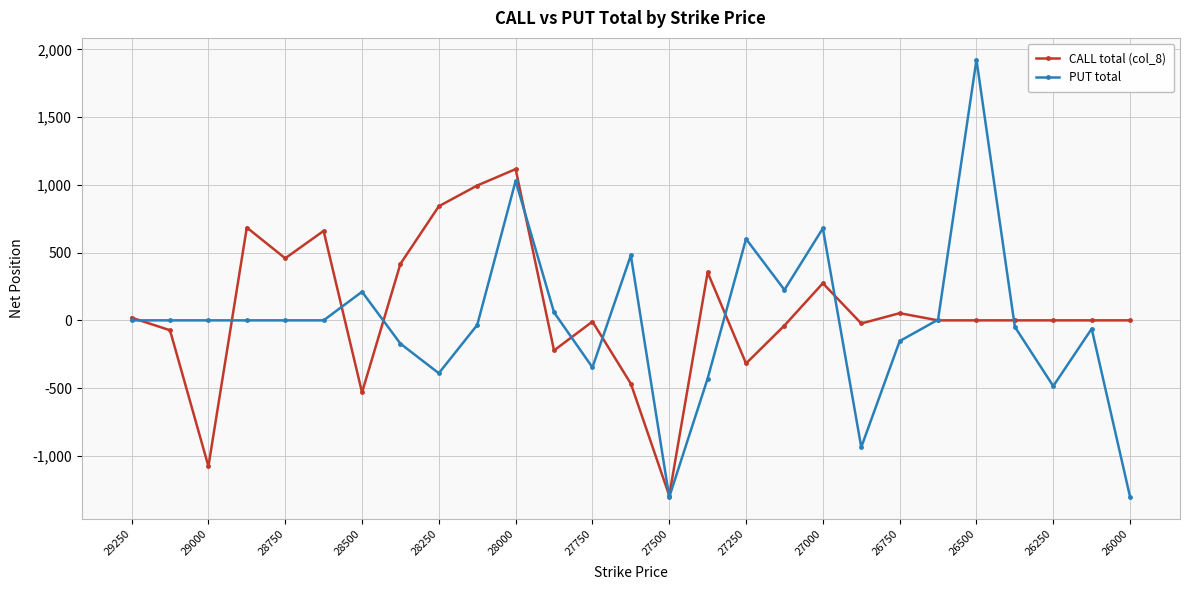

Which series ends up on top after the final intersection of CALL total (col_8) and PUT total?

CALL total (col_8)